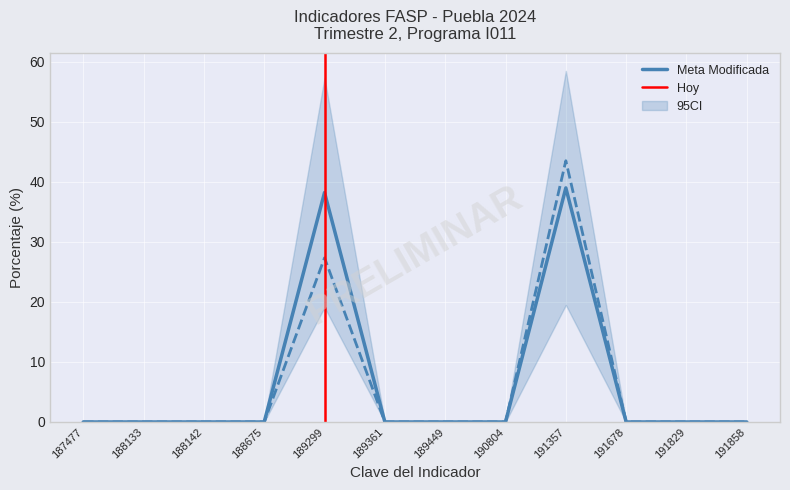

True or false: Meta programada has more than 0 interior local peaks.

True